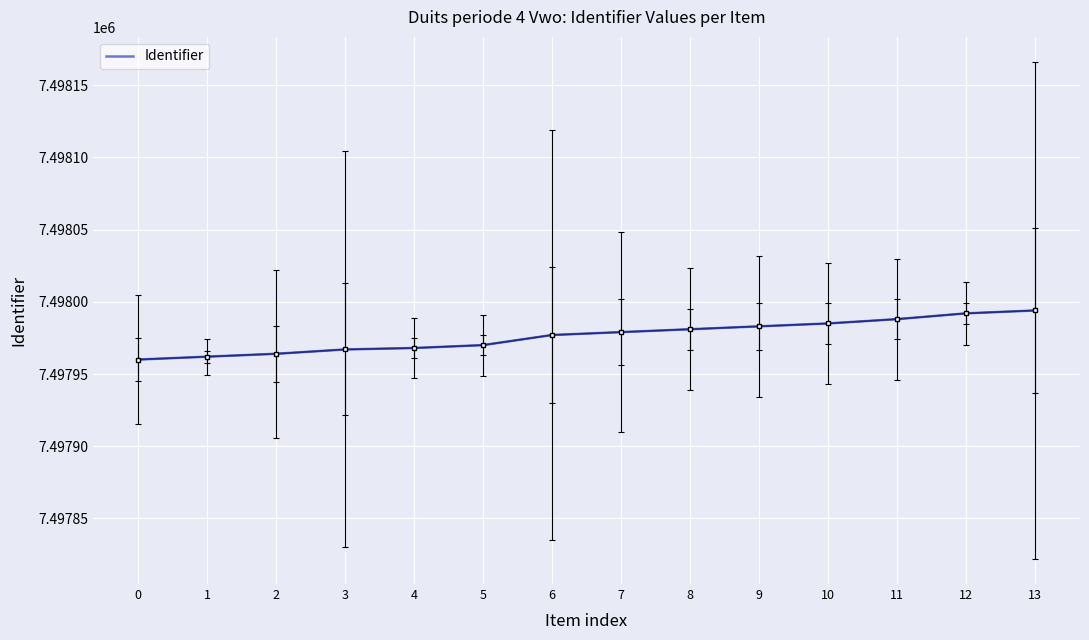

Count the number of data series in this chart.

1